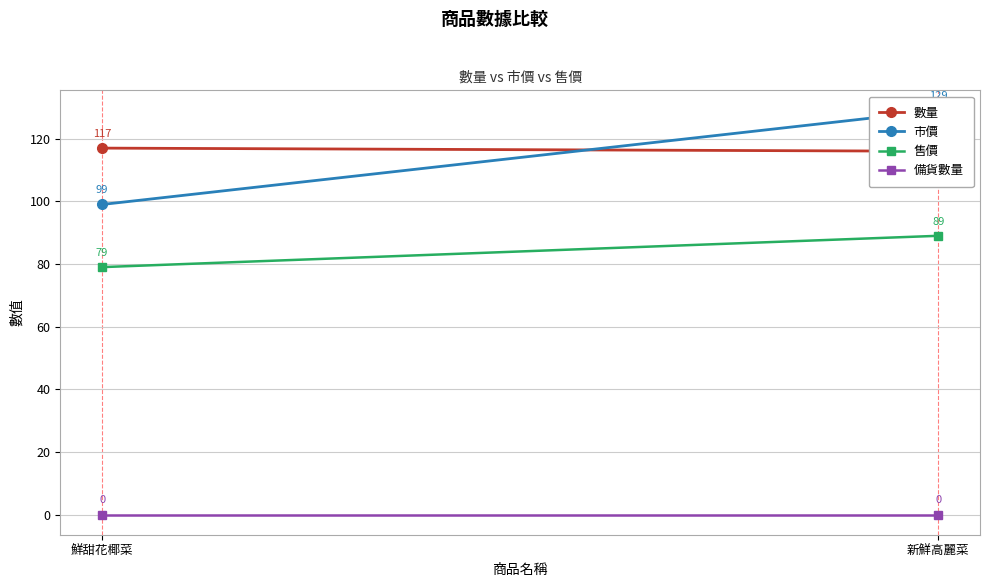

Which series changed the most between 鮮甜花椰菜 and 新鮮高麗菜?

市價